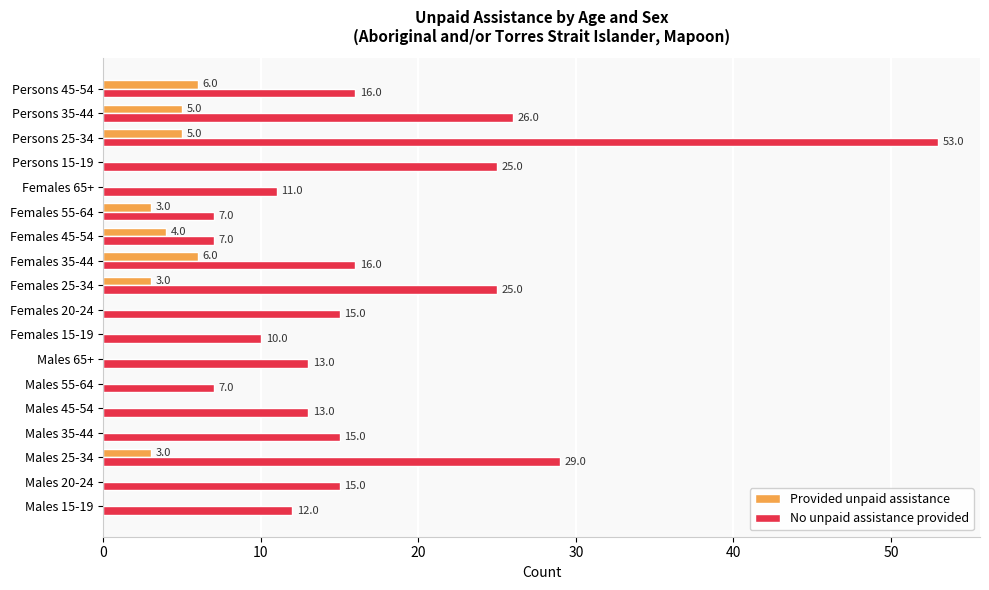

How many Provided unpaid assistance values are between 0 and 4?

14